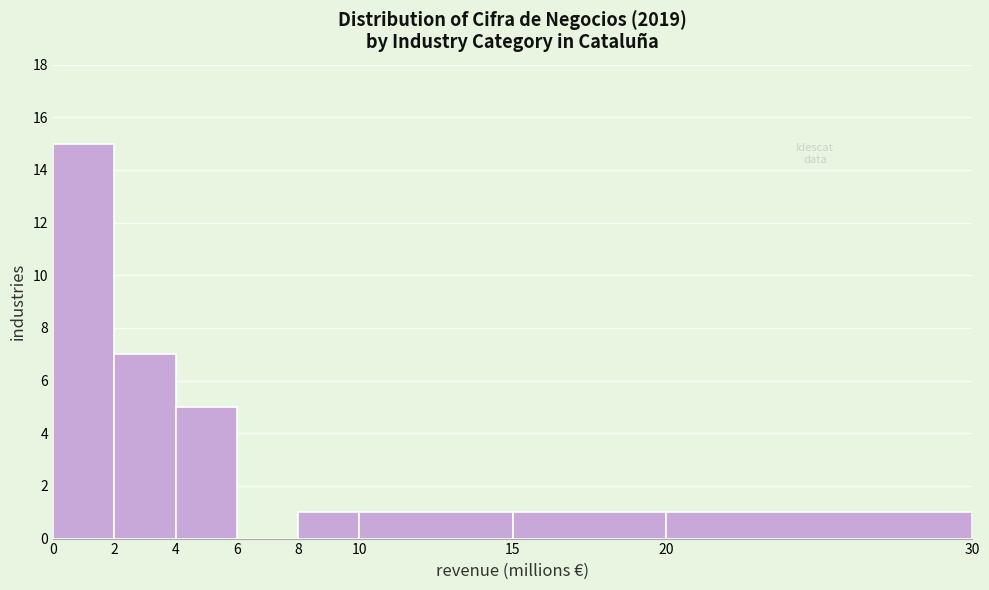

How tall is the bar that spans 8 to 10 on the x-axis? The values are not printed on the chart, so give them approximately, as read against the axis.

1